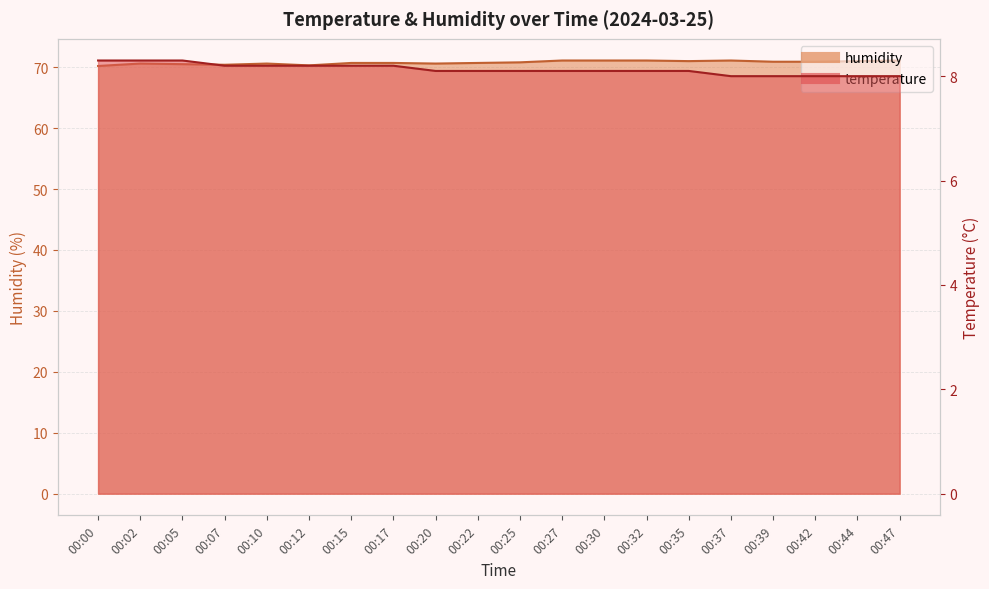

At which category is the sum across all series the highest?

00:27